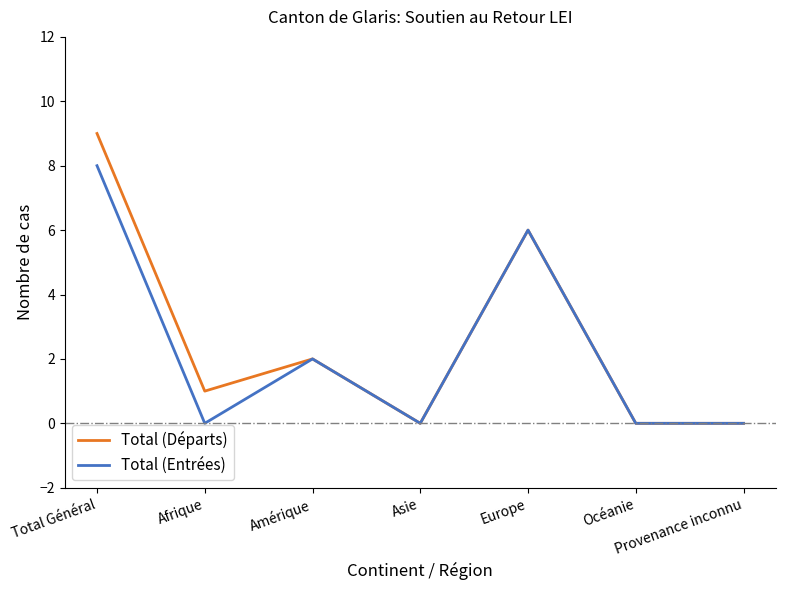

Which category has the highest value across all series?

Total Général